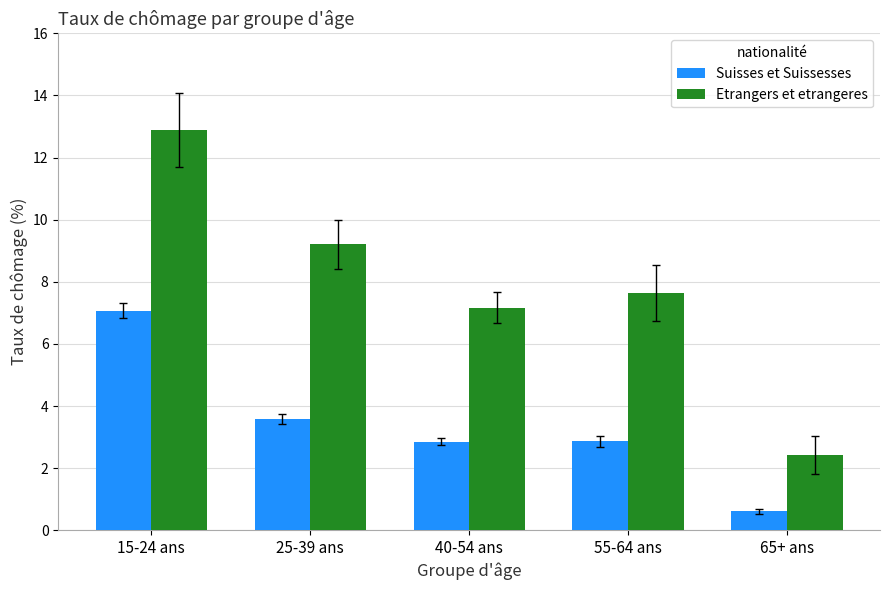

What position from the right is 40-54 ans?

3